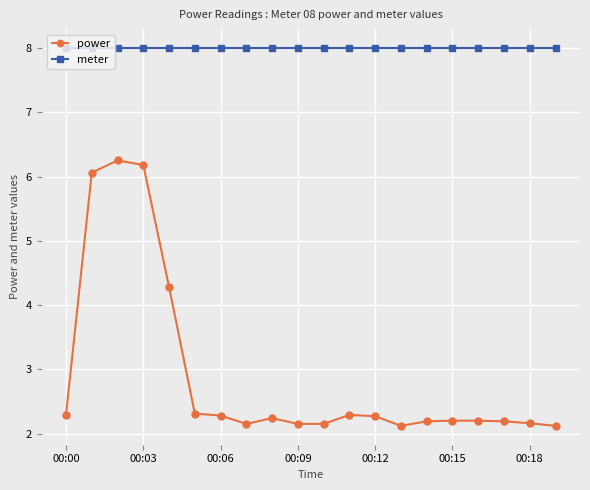

What is the value of the power point at the 17th from the left?

2.2